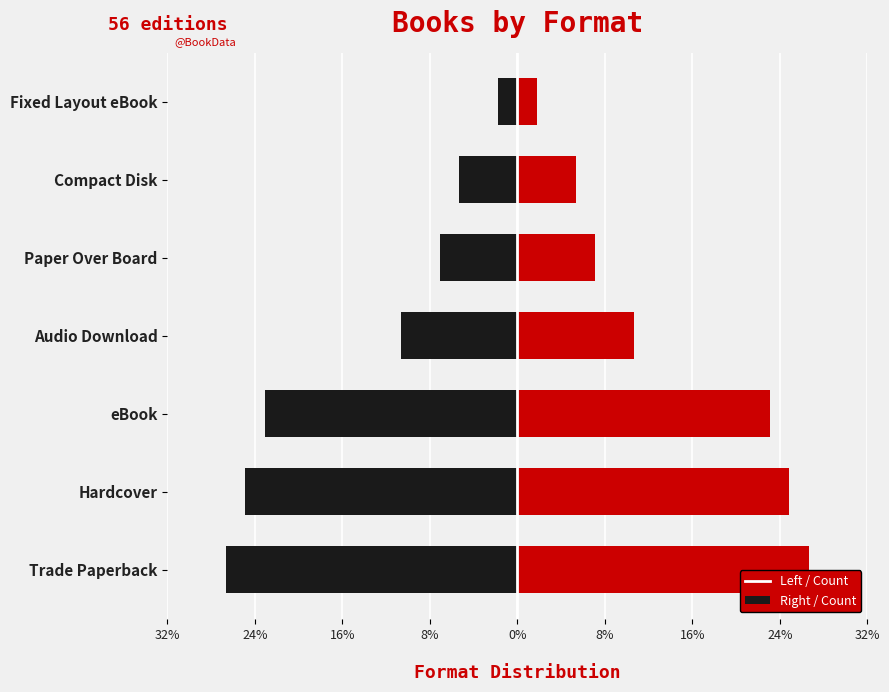

How many categories are shown in the chart?

7